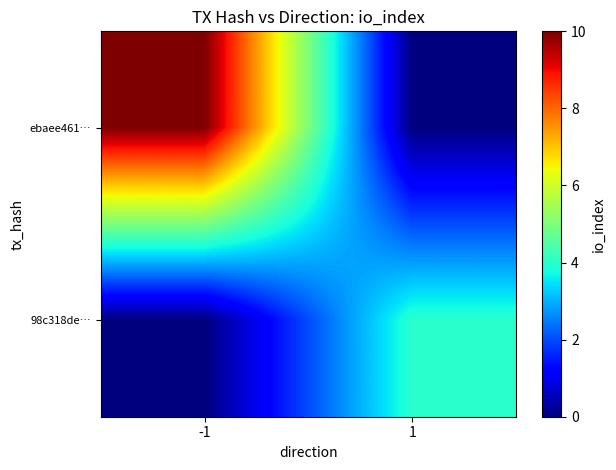

Reading left to right, list all the values displayed in this chart.

ebaee461…: -1=10	1=0
98c318de…: -1=0	1=4